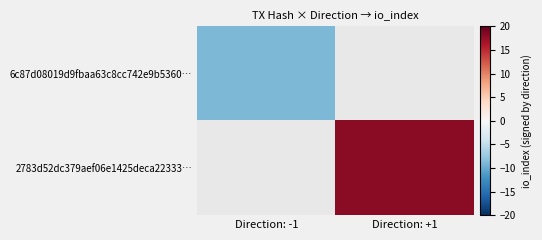

At how many categories does at least one series exceed -2?

1